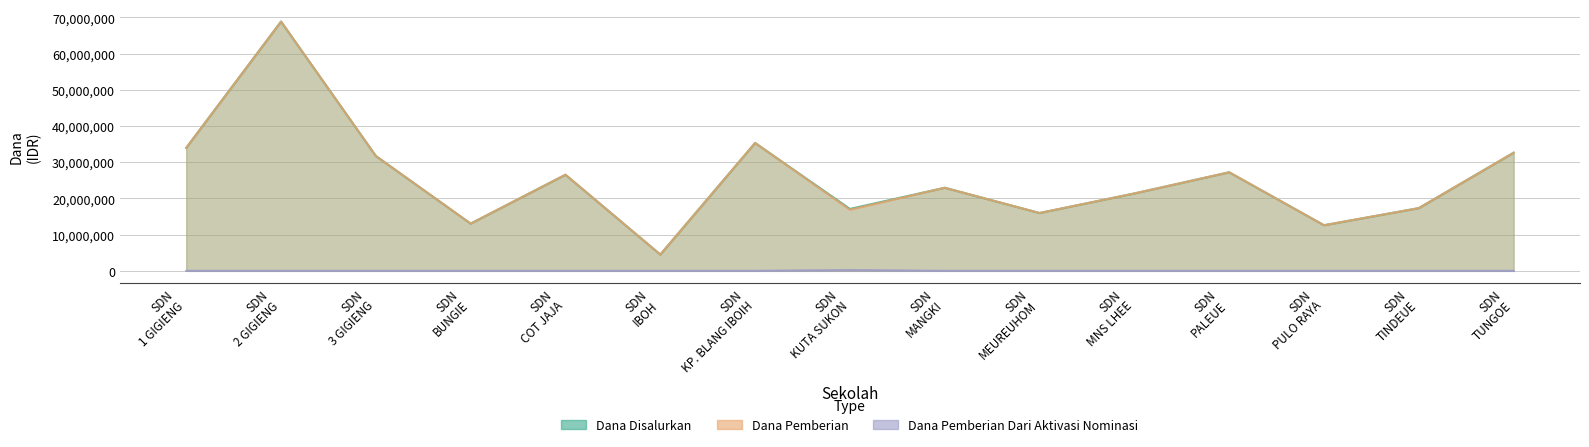

In Dana Disalurkan, how many points are lower than both neighbors (excluding endpoints)?

5